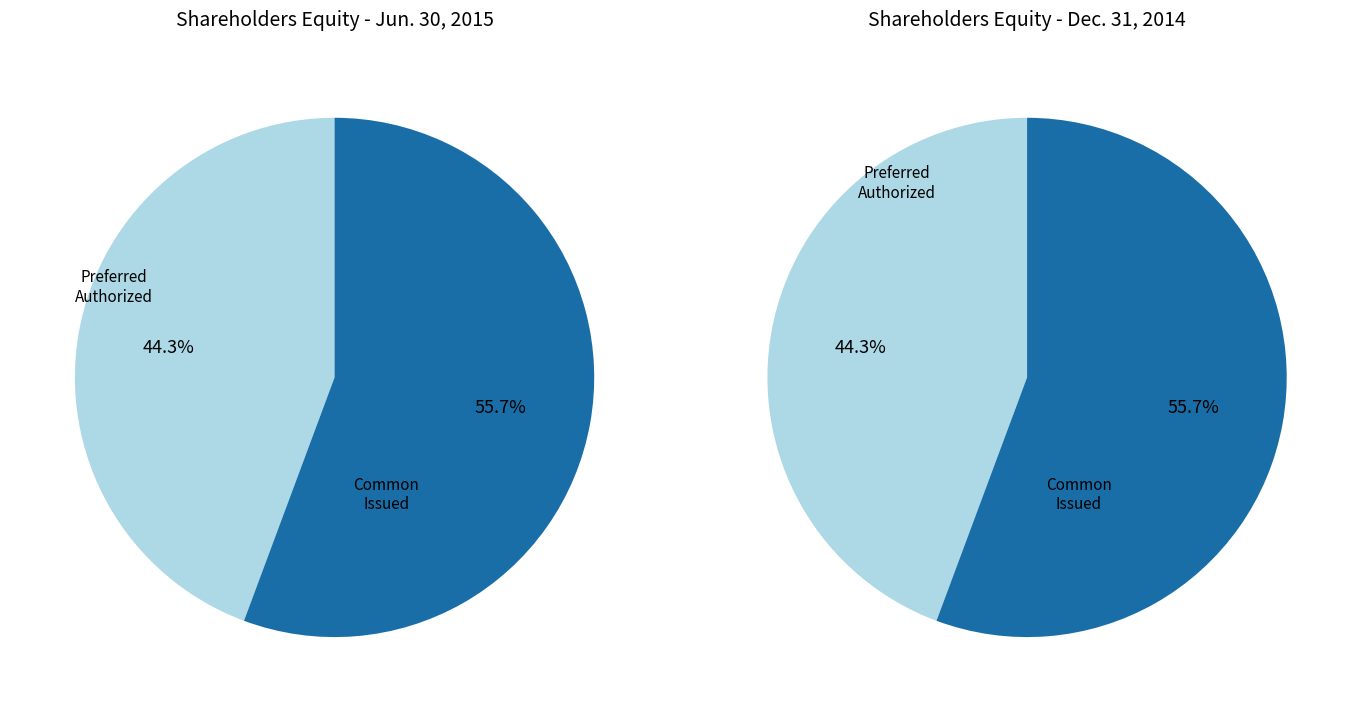

Between Common stock issued/outstanding and Preferred stock authorized, which is larger?

Common stock issued/outstanding